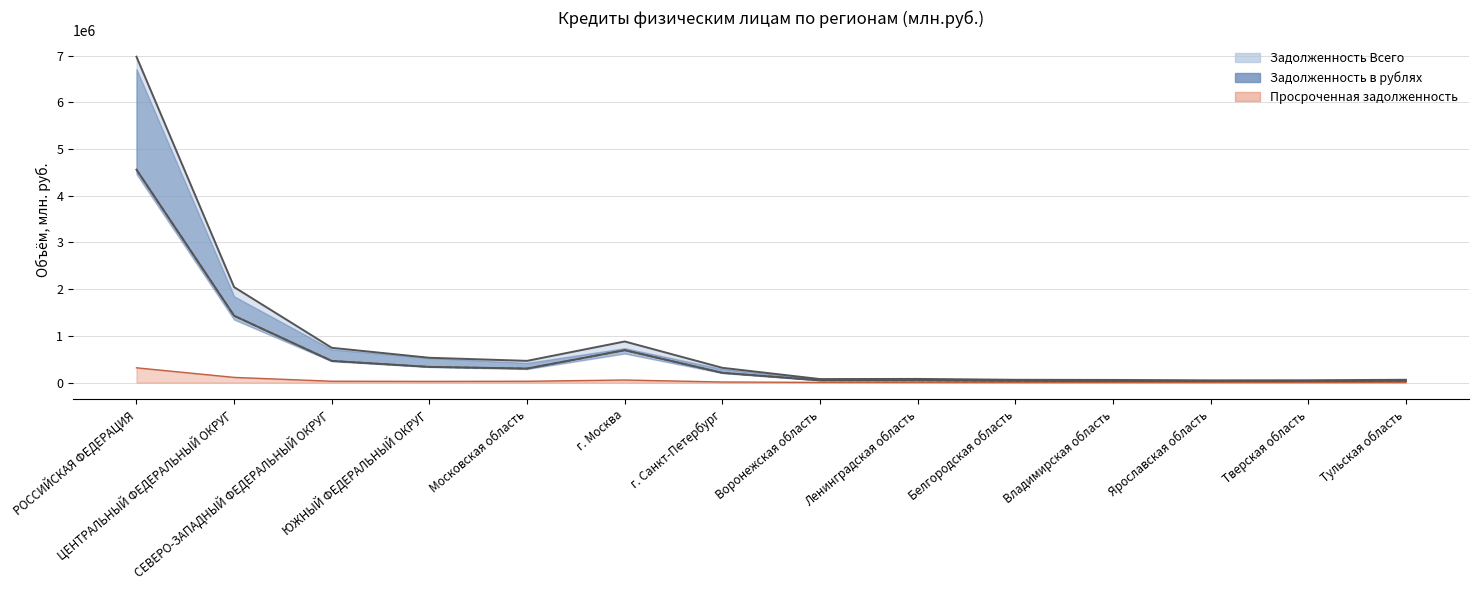

How many interior local peaks does the Задолженность Всего series have?

2